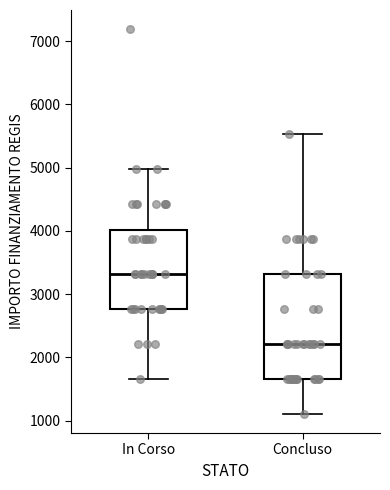

Reading left to right, read every box against the y-axis: the position of its median line, the range the box covers, and the ends of its whiskers. The values are not printed on the chart, so give them approximately, as read against the axis.

In Corso: median 3300, box 2800 to 4000, whiskers 1700 to 5000
Concluso: median 2200, box 1700 to 3300, whiskers 1100 to 5500